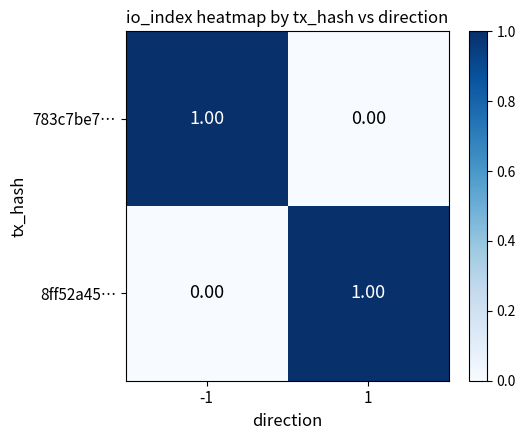

How many series are shown in this chart?

2